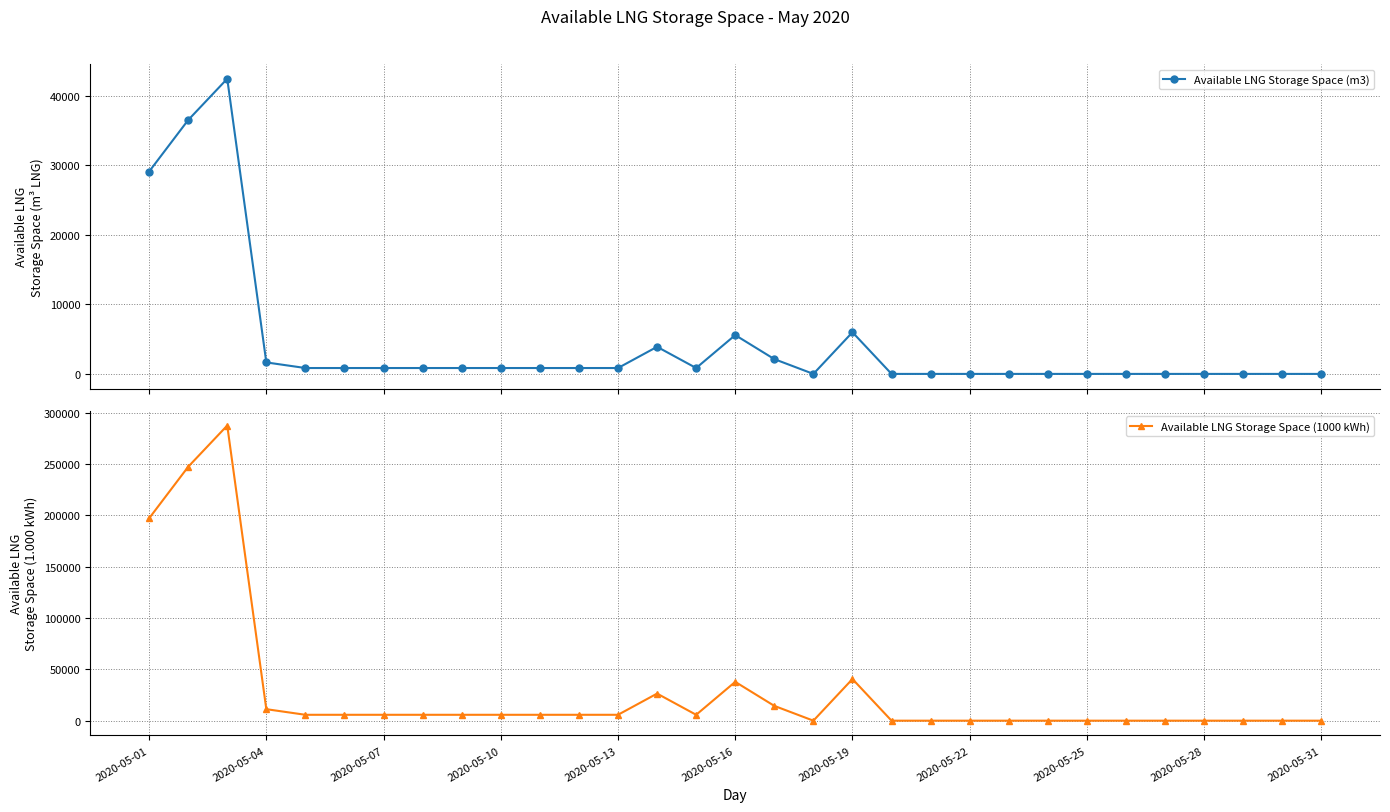

Reading left to right, transcribe all the data shown in this chart.

Available LNG Storage Space (m3): 29119	36539	42483	1655	847	847	847	847	847	847	847	847	847	3900	847	5589	2130	0	5995	0	0	0	0	0	0	0	0	0	0	0	0
Available LNG Storage Space (1000 kWh): 197137	247373	287610	11210	5736	5735	5736	5735	5736	5735	5735	5736	5735	26408	5737	37840	14424	0	40592	0	0	0	0	0	0	0	0	0	0	0	0